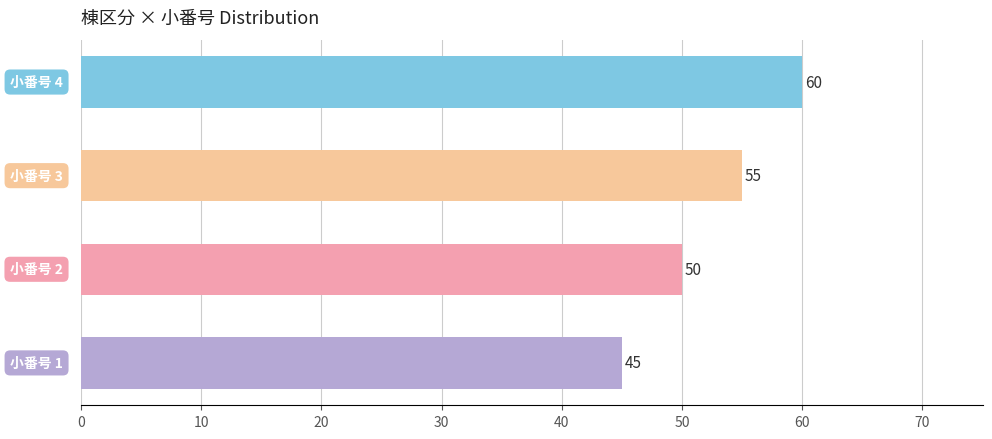

What is the smallest value displayed?

45